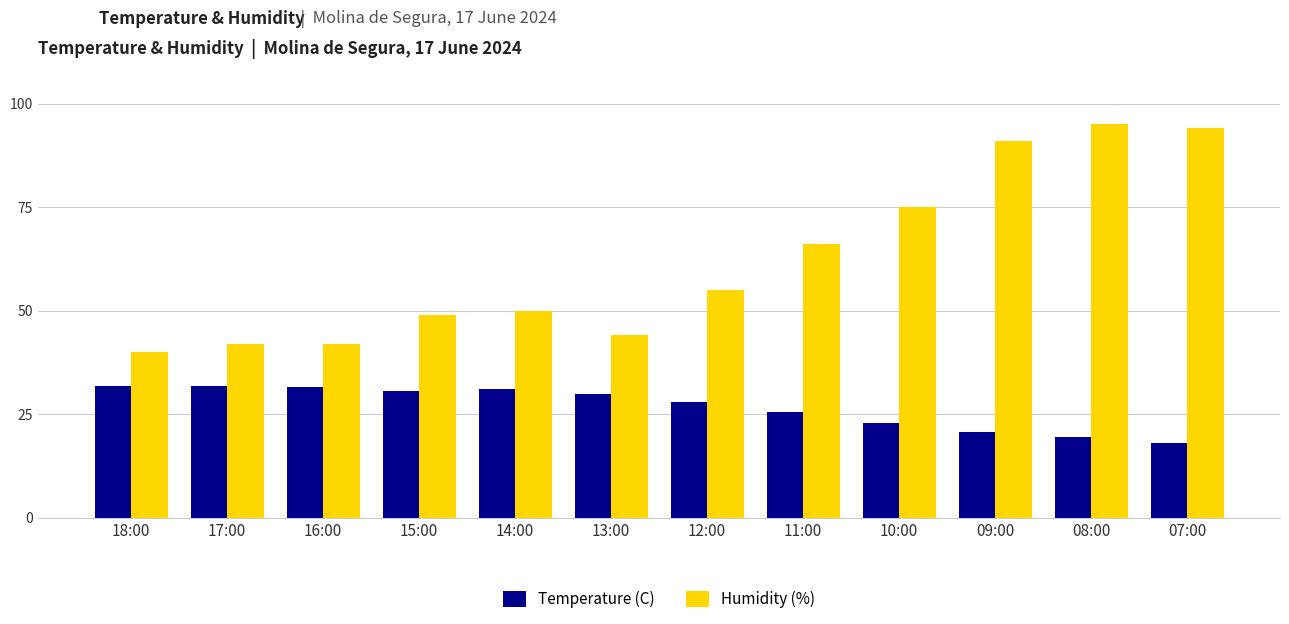

Which series has the largest total across all categories?

Humidity (%)